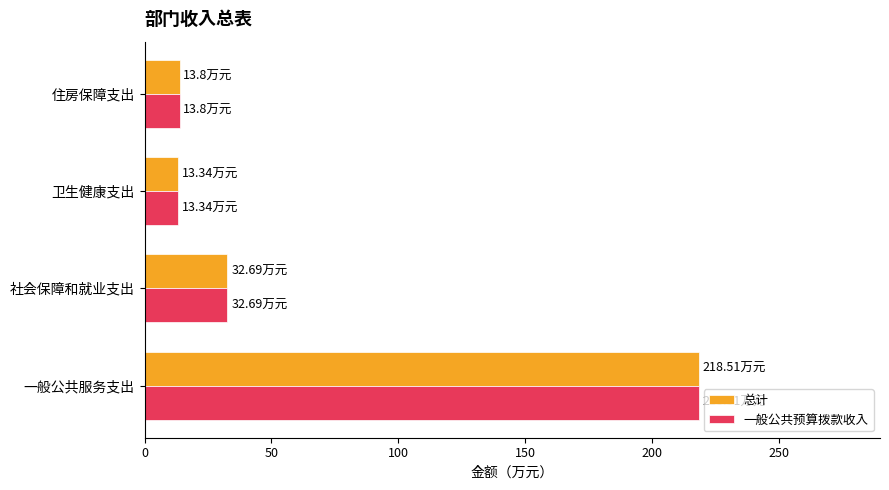

What is the average value of the 一般公共预算拨款收入 series?

69.6